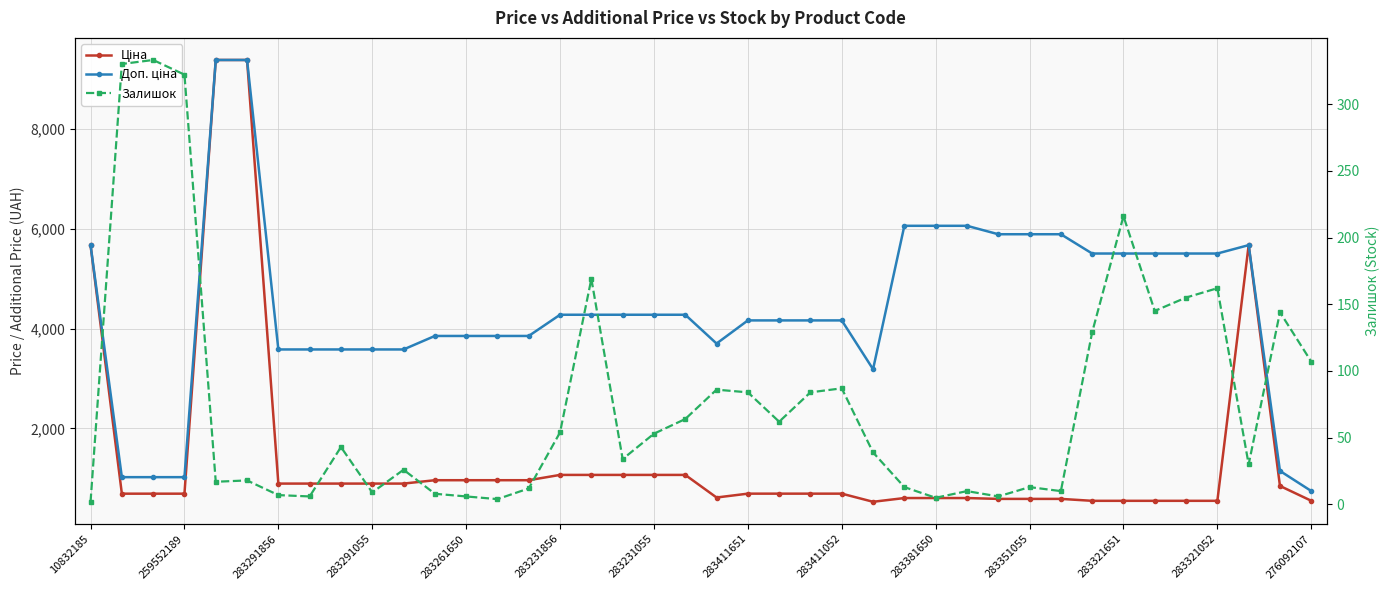

How many interior local peaks does the Залишок series have?

12